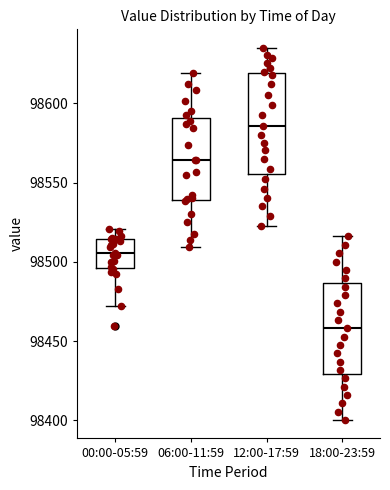

Where does the median line of the box for 18:00-23:59 sit on the y-axis? The values are not printed on the chart, so give them approximately, as read against the axis.

98460